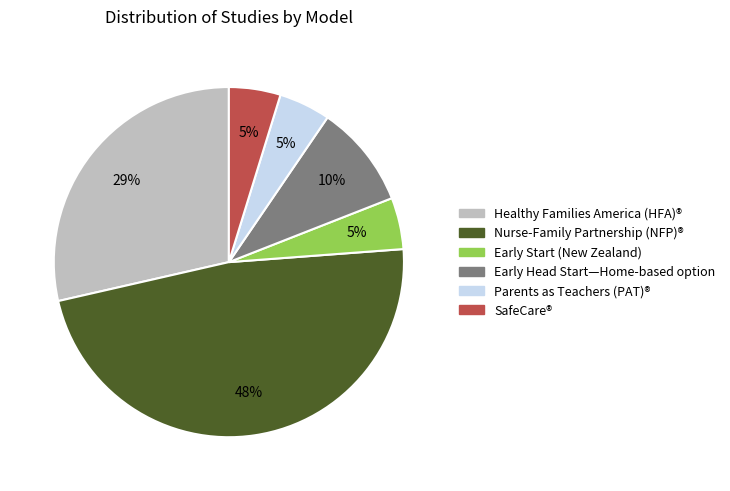

To the nearest percent, what is the average slice percentage?

17%